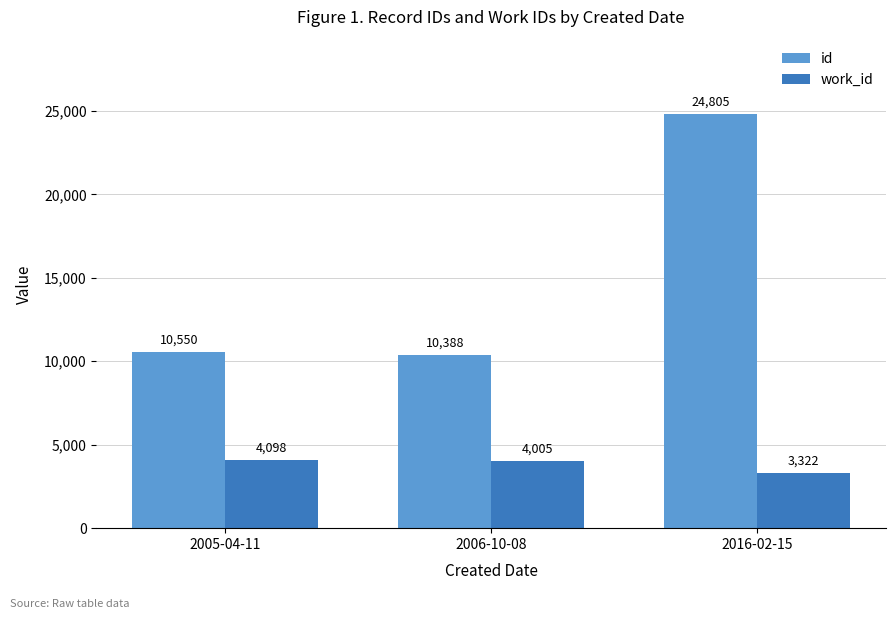

At 2005-04-11, list the series in order from smallest to largest.

work_id, id